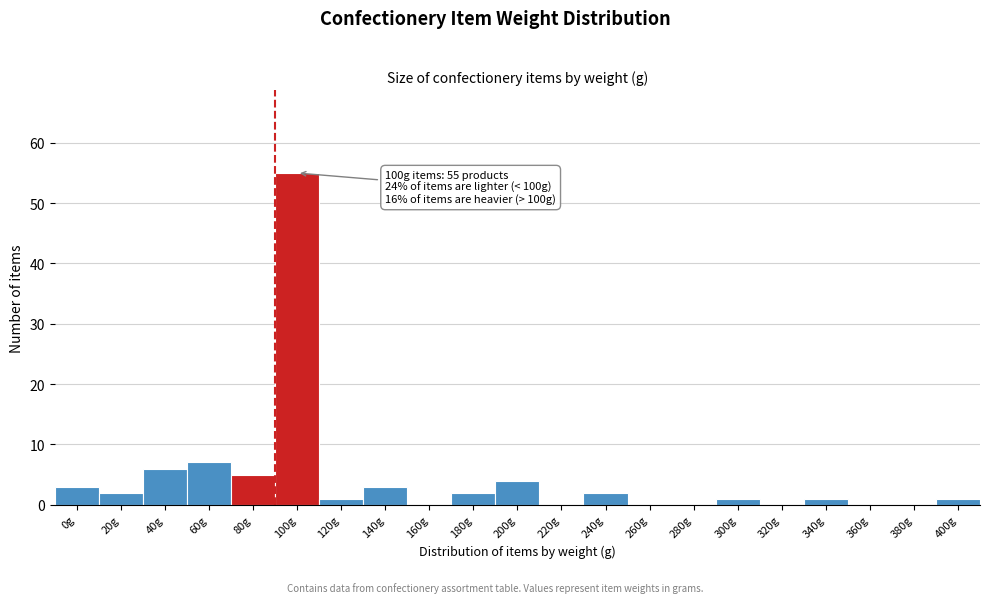

Reading left to right, what are all the values shown in this chart?

0g=3	20g=2	40g=6	60g=7	80g=5	100g=55	120g=1	140g=3	160g=0	180g=2	200g=4	220g=0	240g=2	260g=0	280g=0	300g=1	320g=0	340g=1	360g=0	380g=0	400g=1